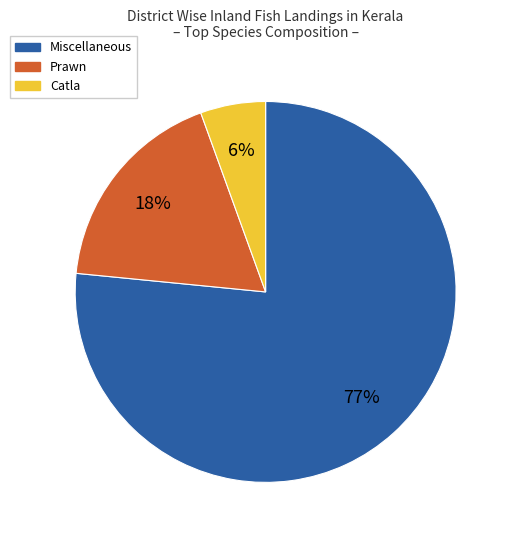

To the nearest percent, what is the average slice percentage?

33%